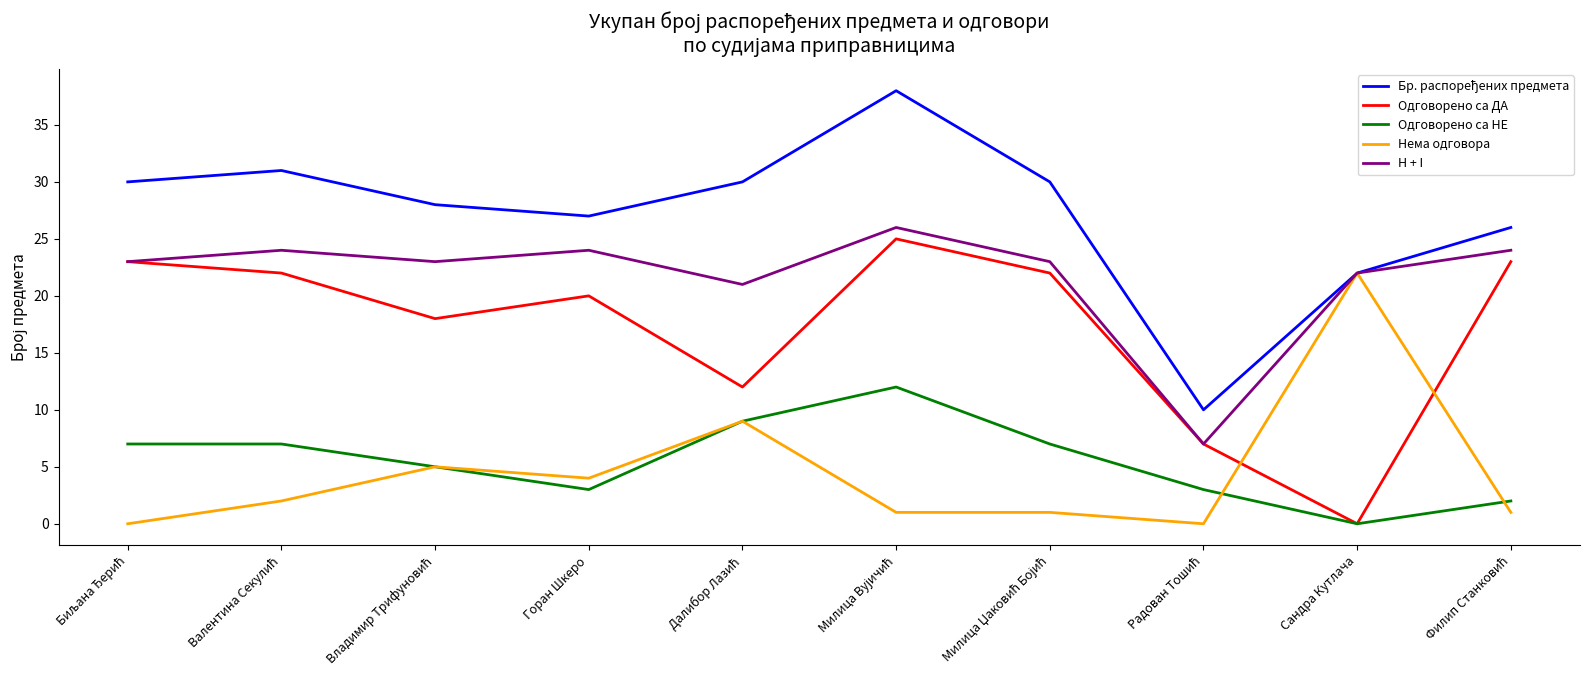

The value of Одговорено са НЕ at Сандра Кутлача is -8. True or false?

False